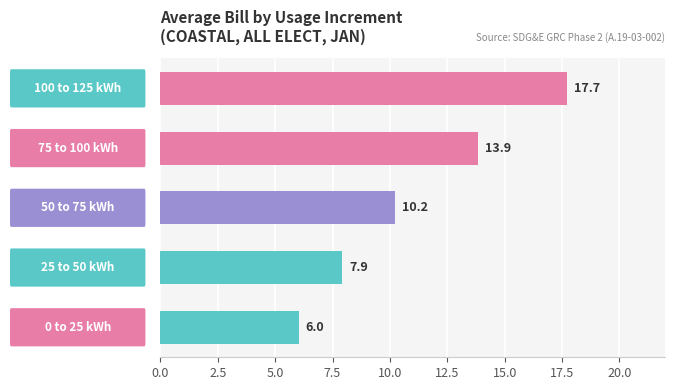

What is the greatest value displayed?

17.7